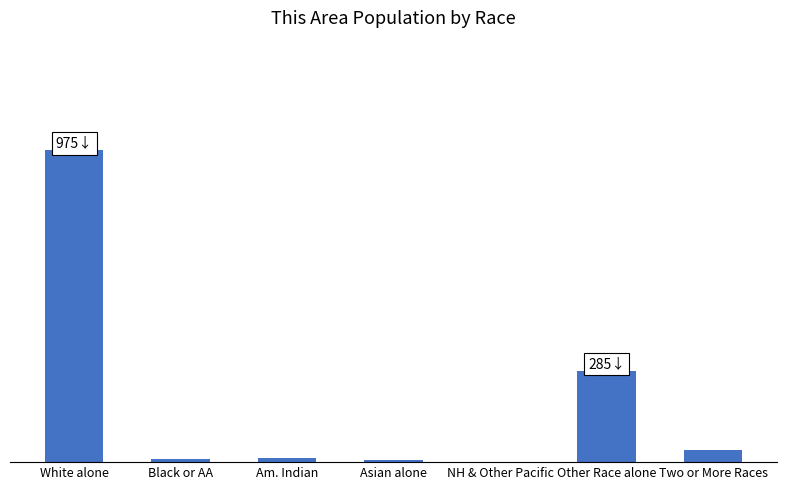

Reading right to left, what are all the values shown in this chart?

Two or More Races=39	Other Race alone=285	NH & Other Pacific=1	Asian alone=6	Am. Indian=13	Black or AA=11	White alone=975